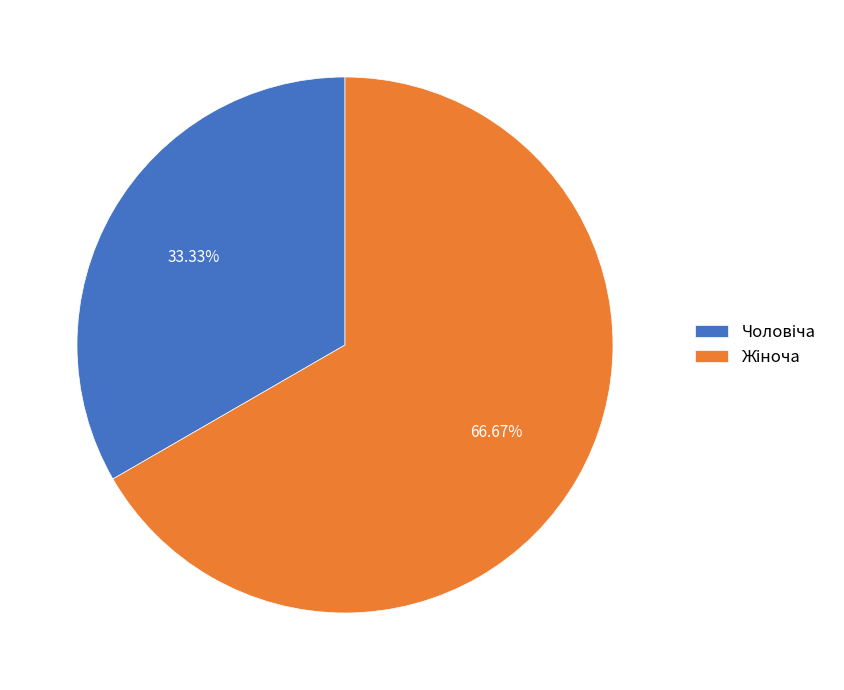

To the nearest percent, what portion does Жіноча represent?

67%